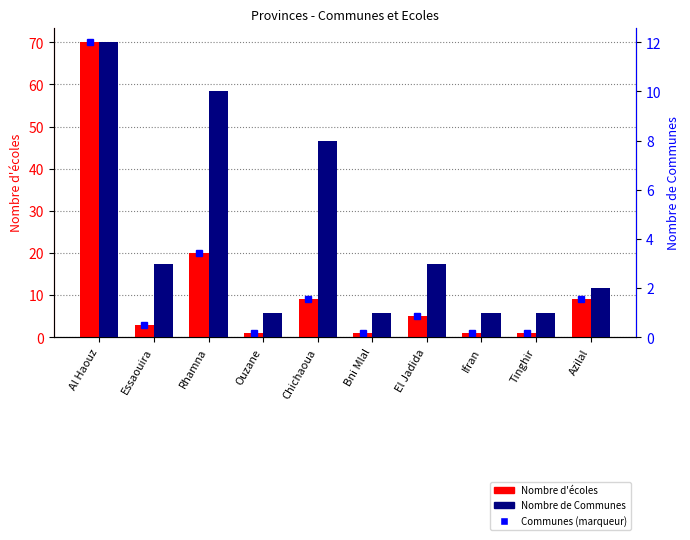

What is the total value across all series at Ouzane?

2